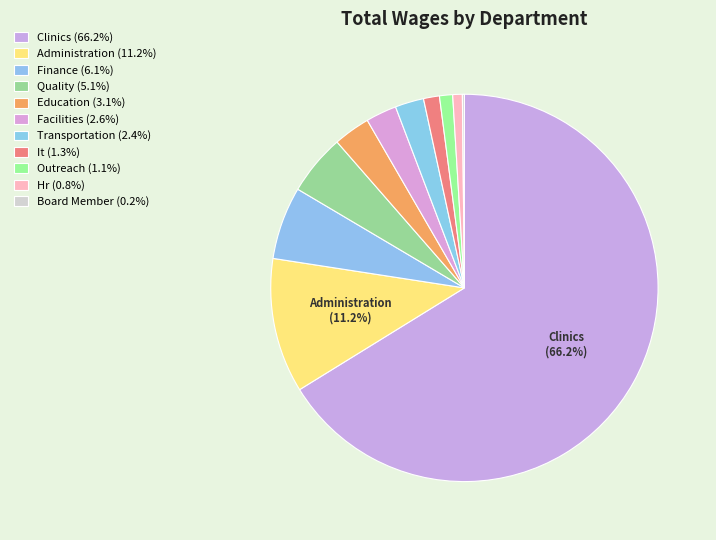

How many segments does this pie chart have?

11